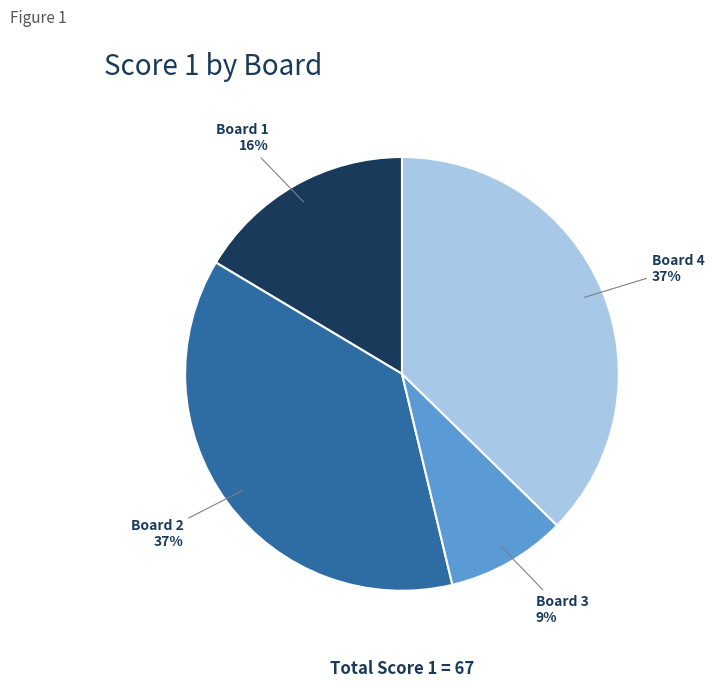

To the nearest percent, what is the average slice percentage?

25%